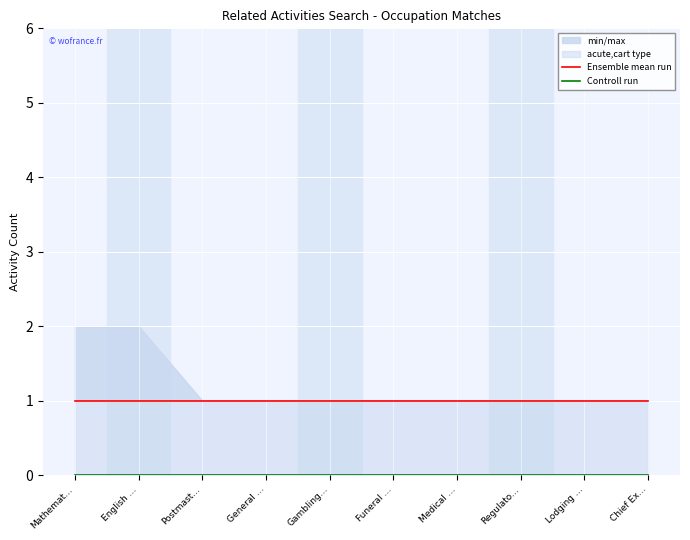

The min/max series shows 1 at Mathemat…. True or false?

False